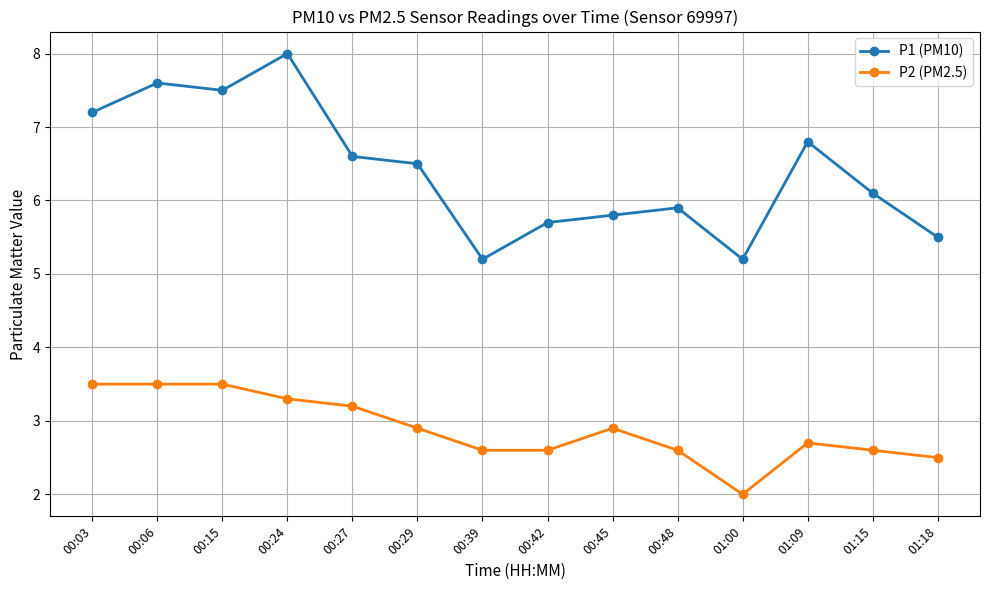

The P1 (PM10) series shows 10.7 at 01:09. True or false?

False